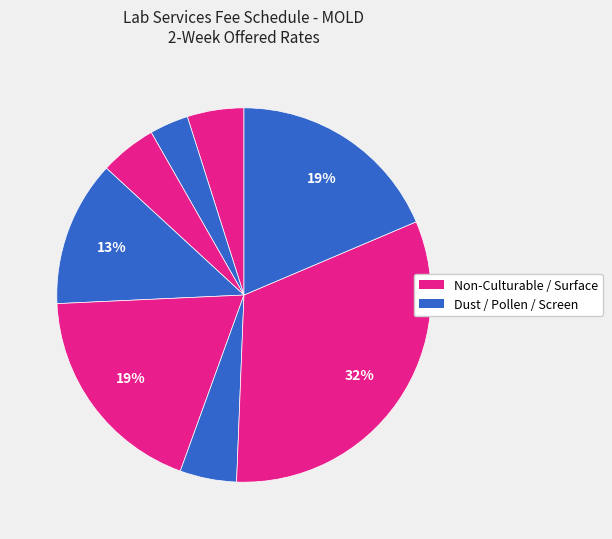

How many segments does this pie chart have?

8